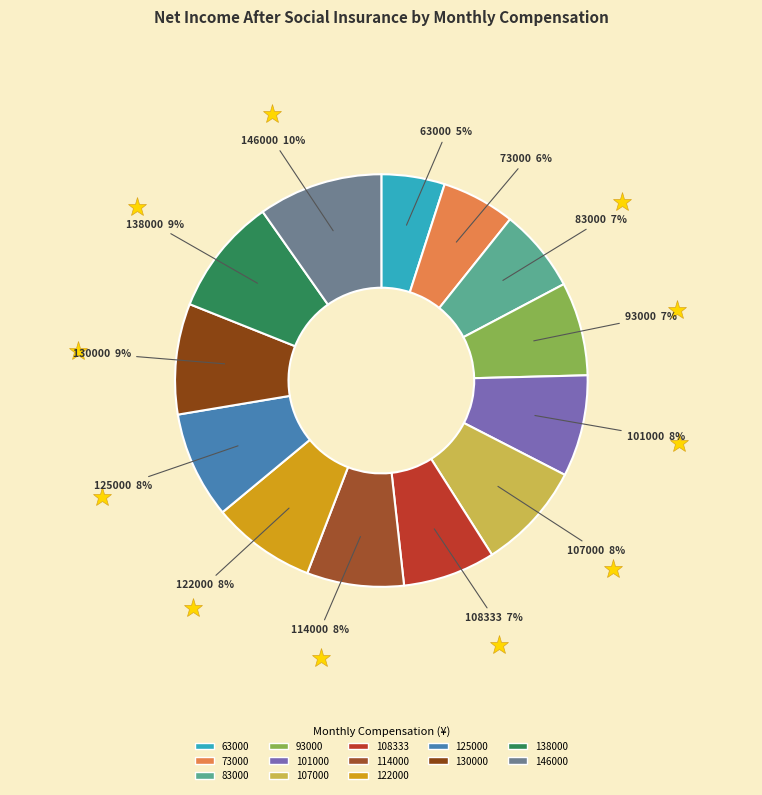

True or false: 107000 accounts for 1% of the total.

False